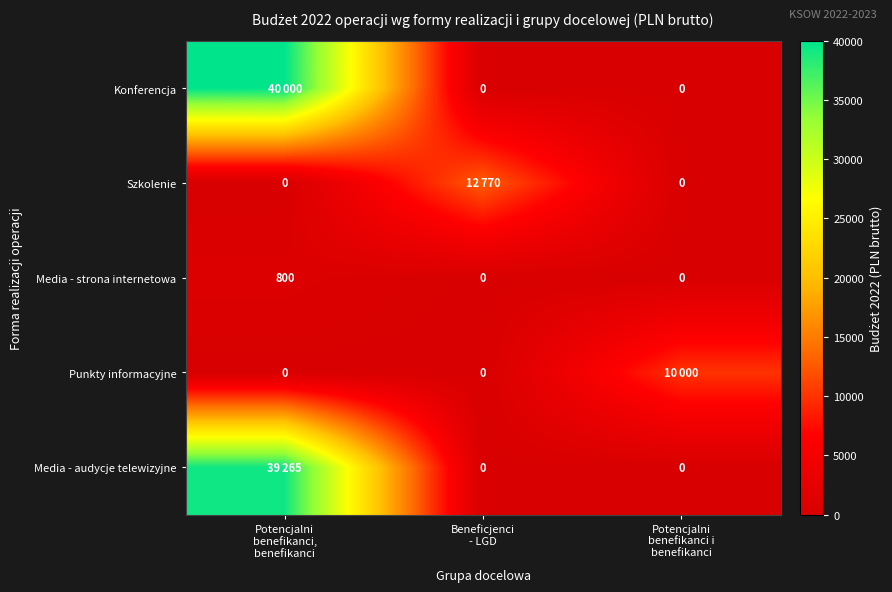

What is the average value of the Media - strona internetowa series?

267